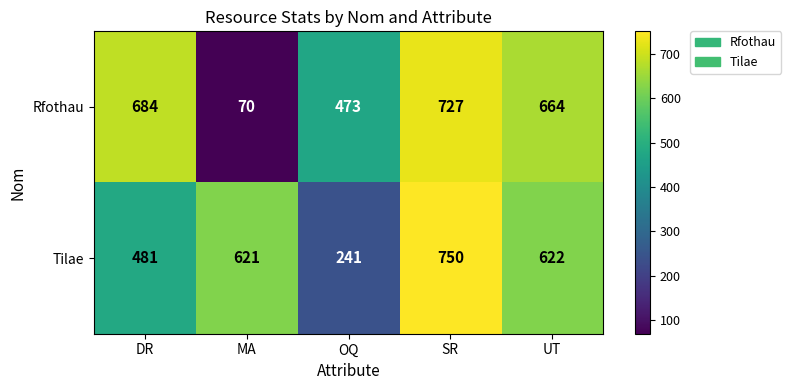

What is the maximum value shown in the chart?

750